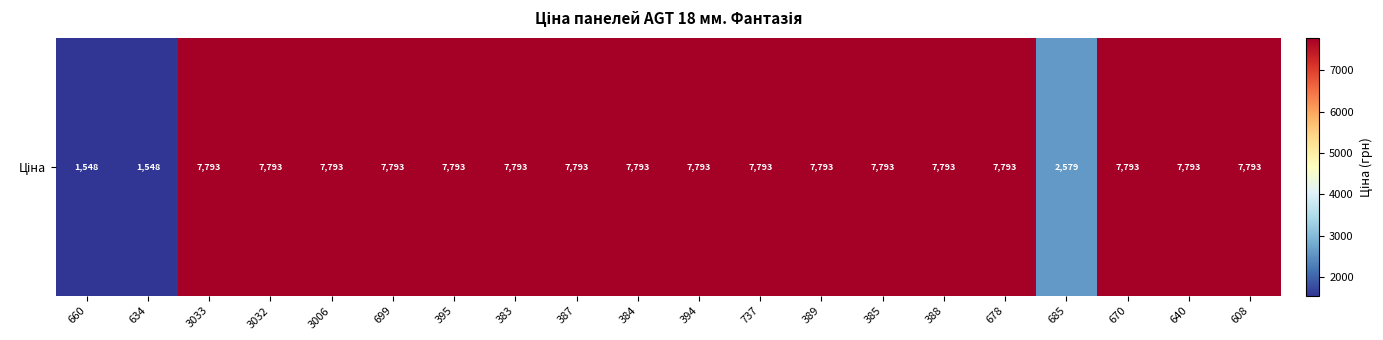

Rank the categories by value from lowest to highest.

660, 634, 685, 3033, 3032, 3006, 699, 395, 383, 387, 384, 394, 737, 389, 385, 388, 678, 670, 640, 608